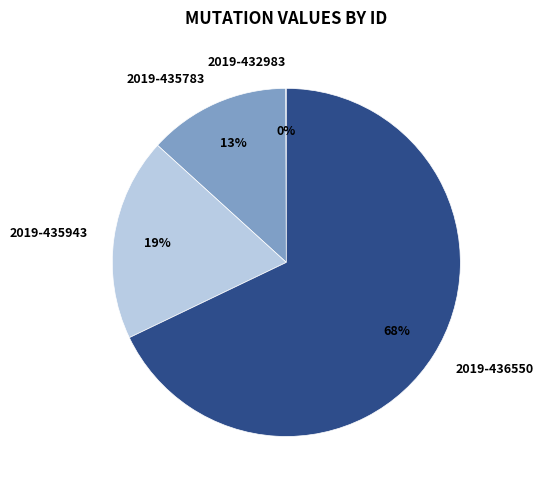

What is the majority slice?

2019-436550